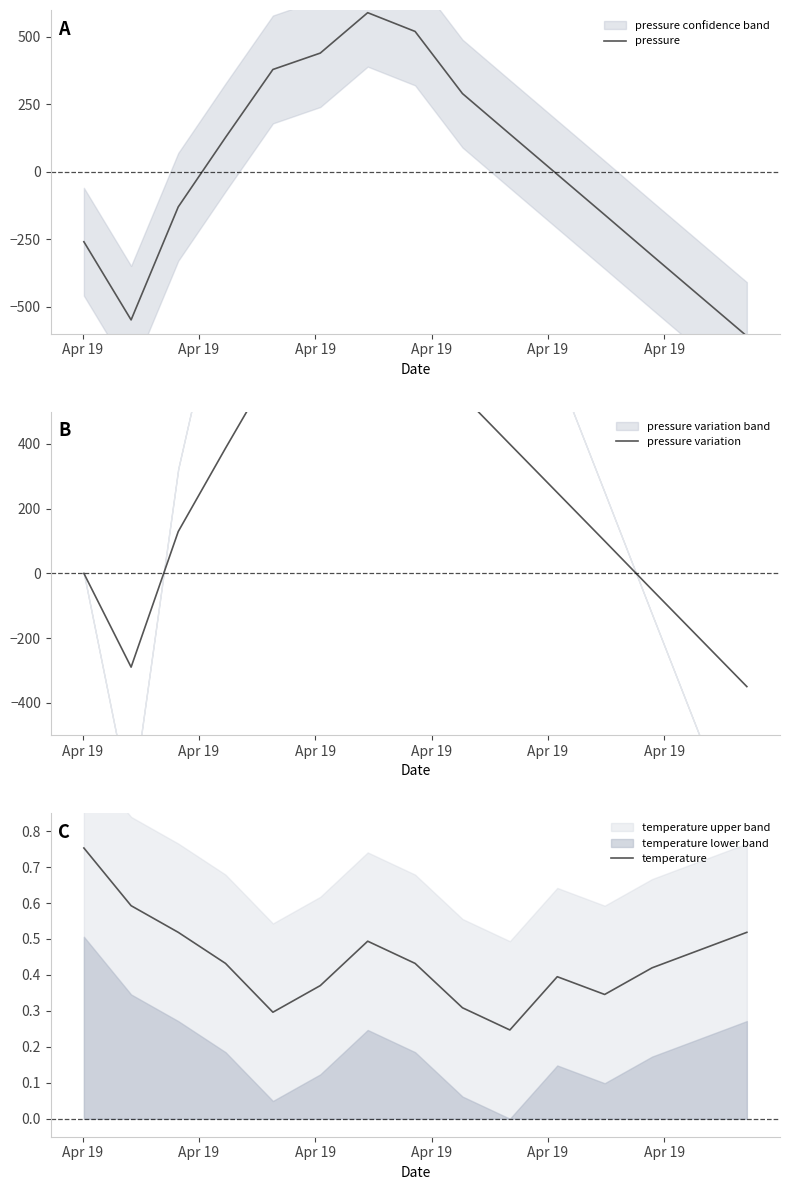

Does the chart display data point markers on the line(s)?

No